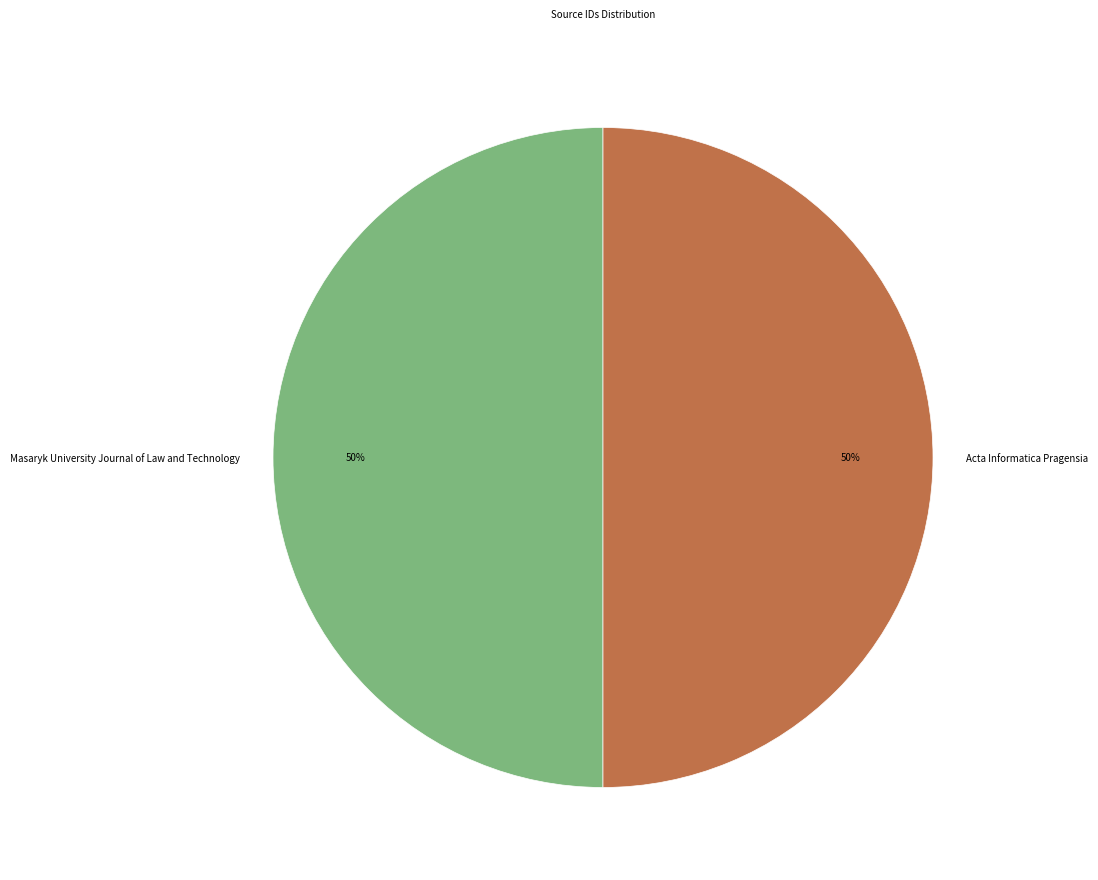

To the nearest percent, what is the combined percentage of Masaryk University Journal of Law and Technology and Acta Informatica Pragensia?

100%